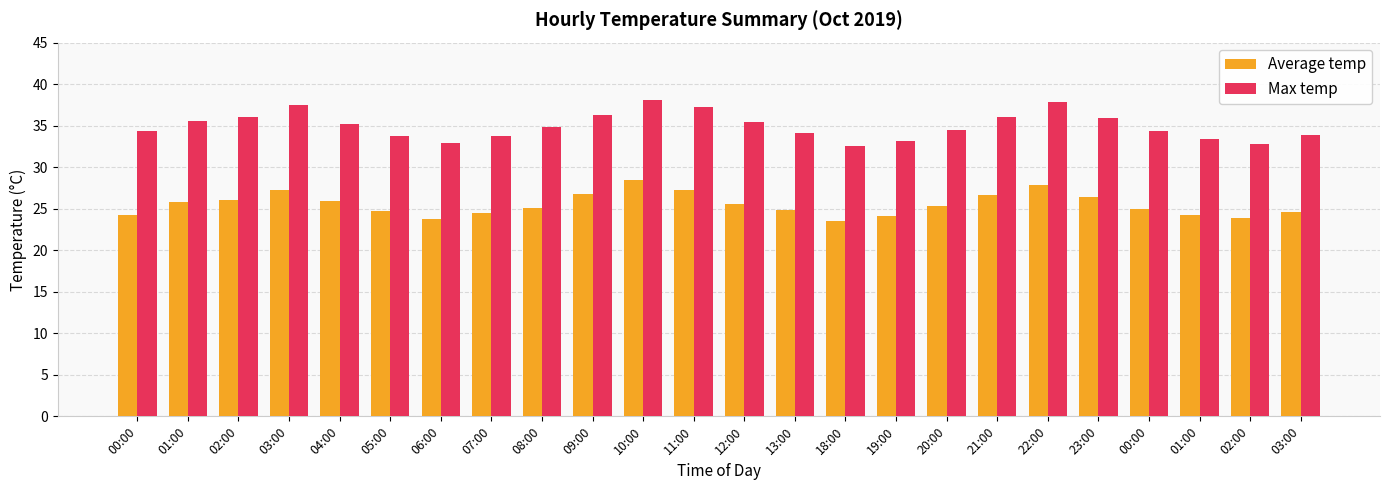

What is the sum of the Average temp values at 23:00 and 13:00?

51.3